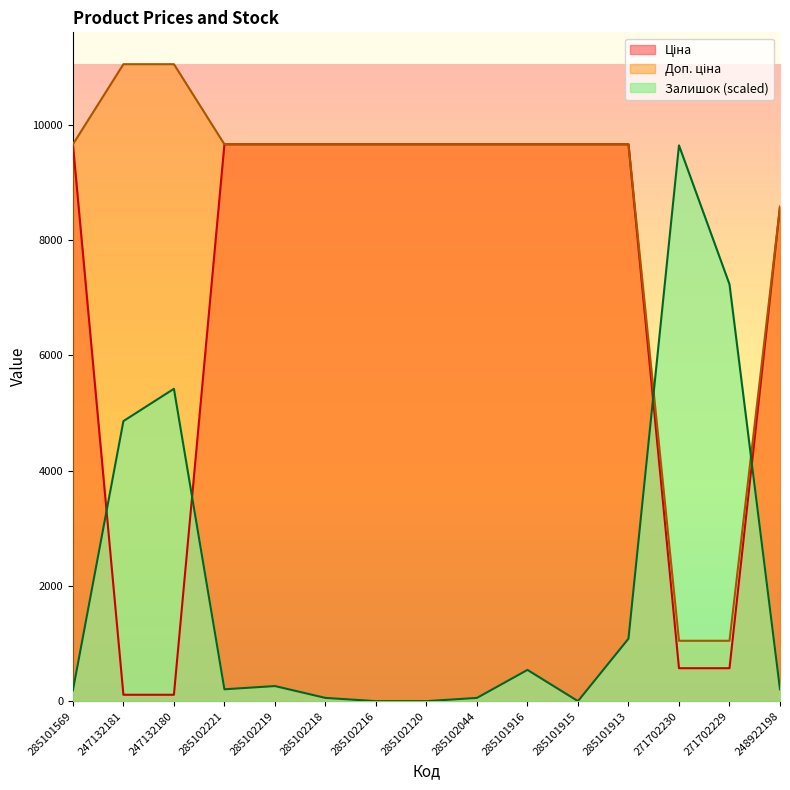

What is the spread (max minus min) of values at 271702229?

6662.9